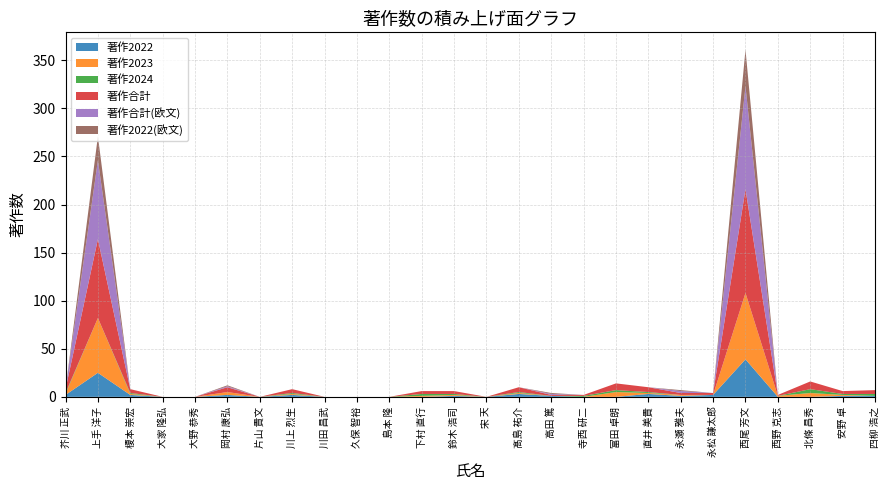

Reading left to right, list all the values displayed in this chart.

著作2022: 2	25	2	0	0	2	0	2	0	0	0	0	1	0	3	1	0	0	3	1	2	39	0	0	1	1
著作2023: 1	57	1	0	0	3	0	1	0	0	0	1	1	0	1	0	0	5	1	1	0	69	1	4	1	0
著作2024: 1	0	1	0	0	0	0	1	0	0	0	2	1	0	1	0	1	2	1	0	0	0	0	4	1	2
著作合計: 4	82	4	0	0	5	0	4	0	0	0	3	3	0	5	1	1	7	5	2	2	108	1	8	3	4
著作合計(欧文): 0	82	0	0	0	1	0	0	0	0	0	0	0	0	0	1	0	0	0	2	0	107	0	0	0	0
著作2022(欧文): 0	25	0	0	0	1	0	0	0	0	0	0	0	0	0	1	0	0	0	1	0	38	0	0	0	0